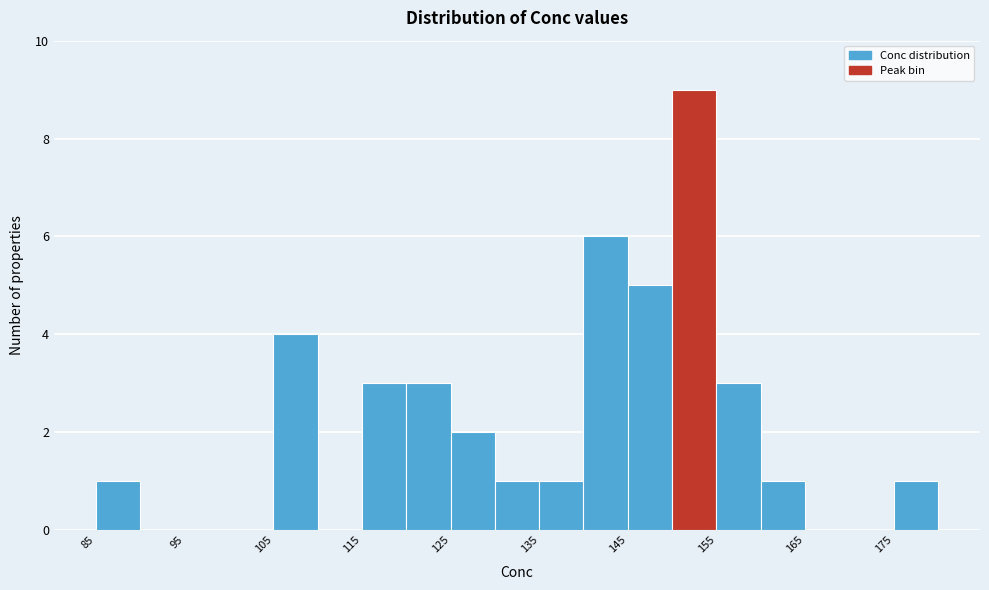

Which range on the x-axis has the tallest bar?

150 to 155